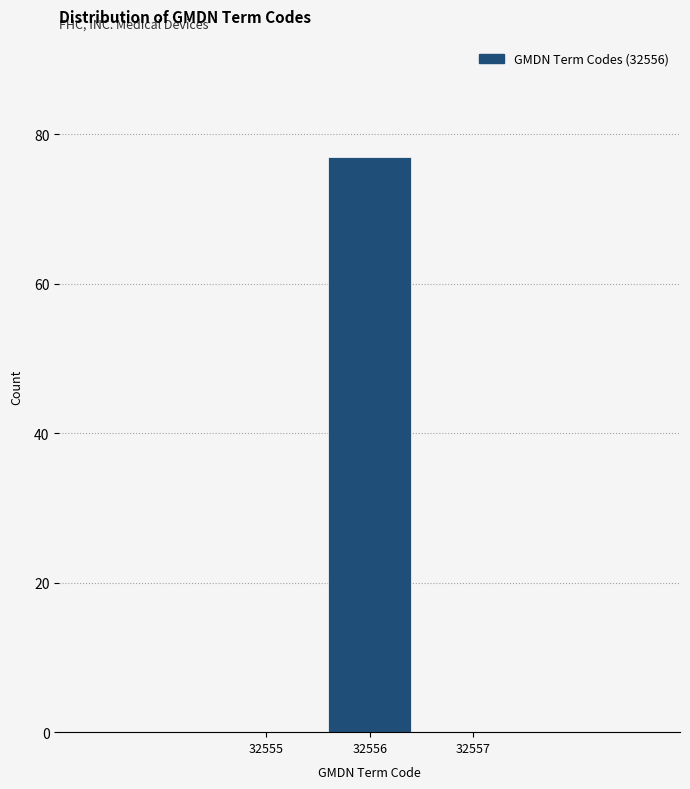

Reading left to right, list all the values displayed in this chart.

32555=0	32556=77	32557=0